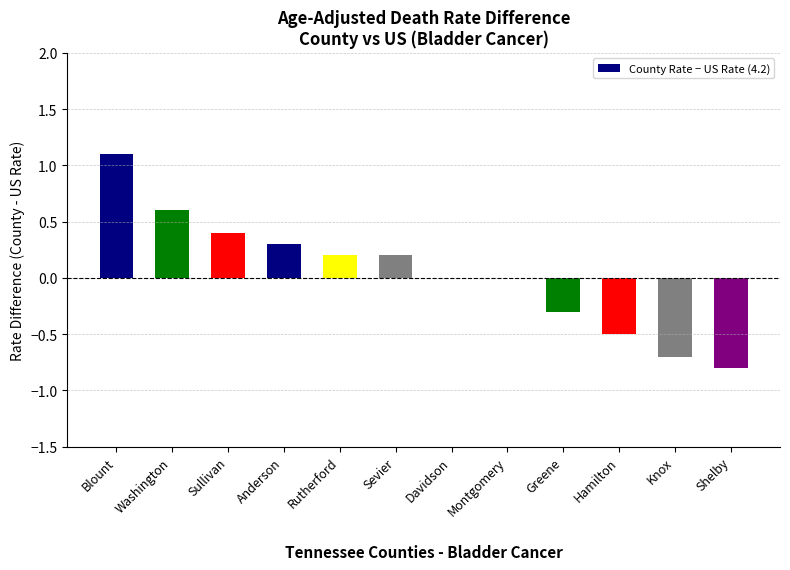

Reading left to right, extract all data points from this chart.

Blount=1.1	Washington=0.6	Sullivan=0.4	Anderson=0.3	Rutherford=0.2	Sevier=0.2	Davidson=0.0	Montgomery=0.0	Greene=-0.3	Hamilton=-0.5	Knox=-0.7	Shelby=-0.8